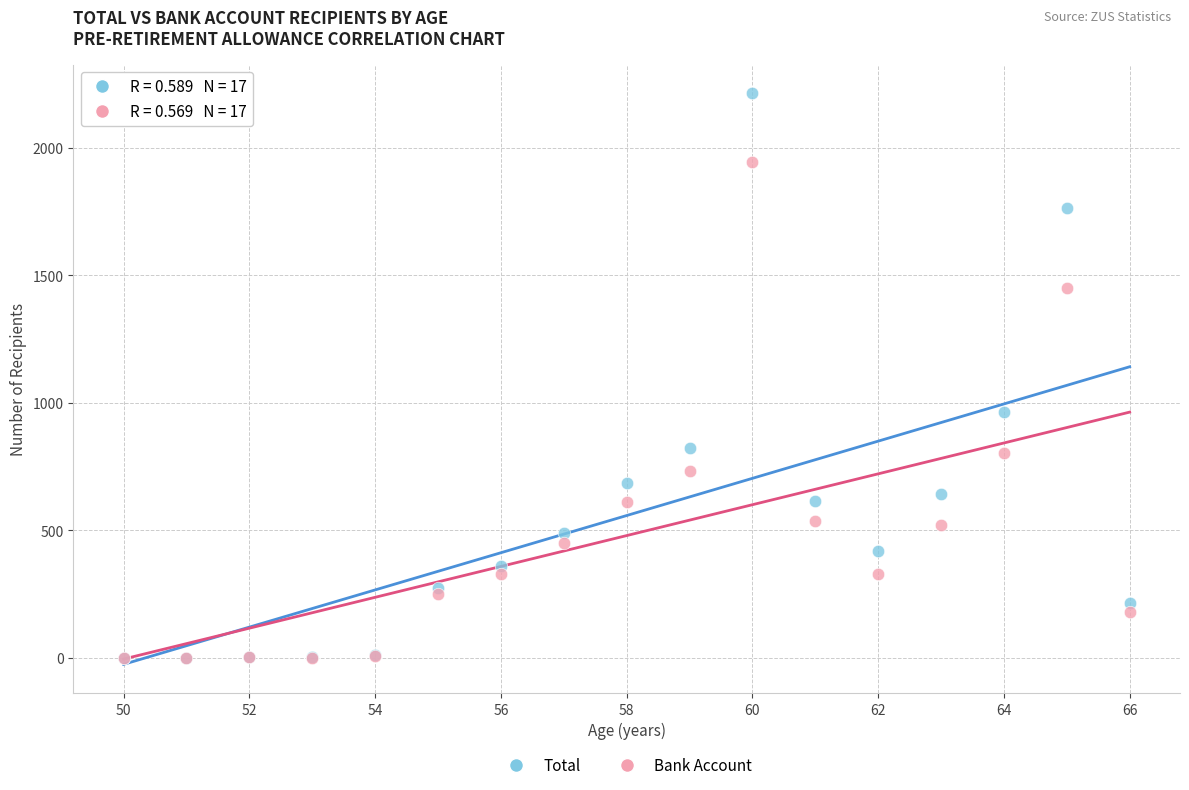

In the Total series, what Y value is closest to 1106?

965